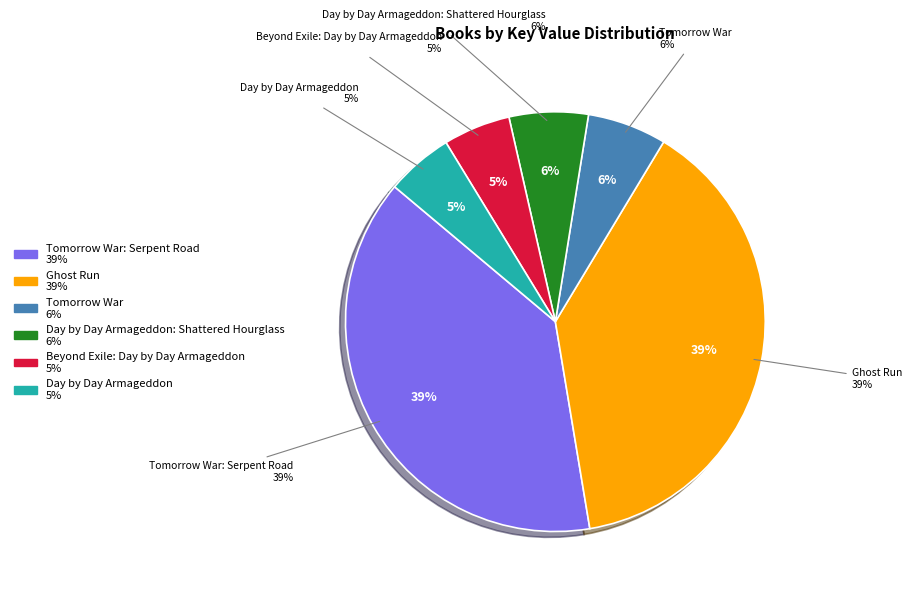

What percentage is the Day by Day Armageddon: Shattered Hourglass slice, to the nearest percent?

6%